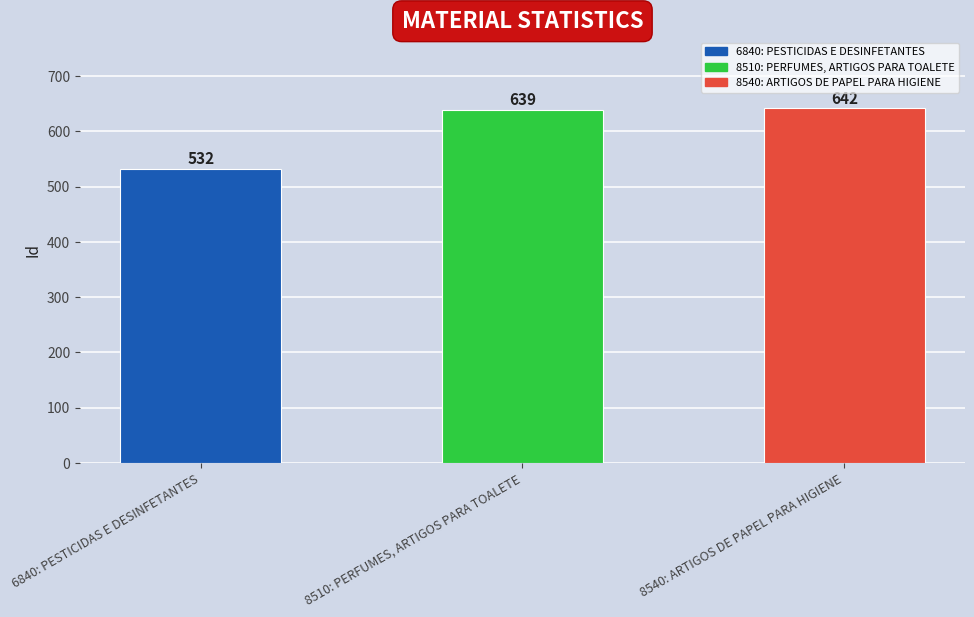

Rank the categories by value from lowest to highest.

6840: PESTICIDAS E DESINFETANTES, 8510: PERFUMES, ARTIGOS PARA TOALETE, 8540: ARTIGOS DE PAPEL PARA HIGIENE